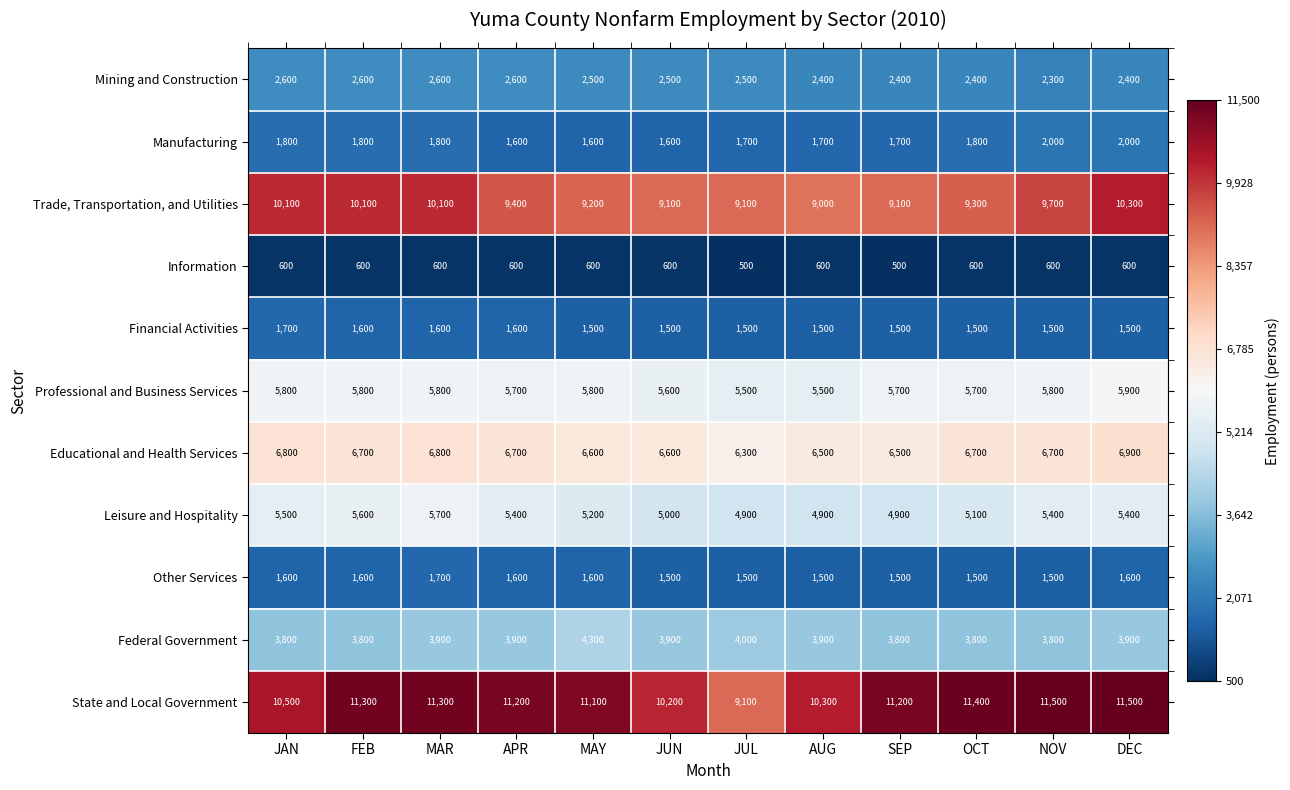

Rank the series at MAR from lowest to highest value.

Information, Financial Activities, Other Services, Manufacturing, Mining and Construction, Federal Government, Leisure and Hospitality, Professional and Business Services, Educational and Health Services, Trade, Transportation, and Utilities, State and Local Government